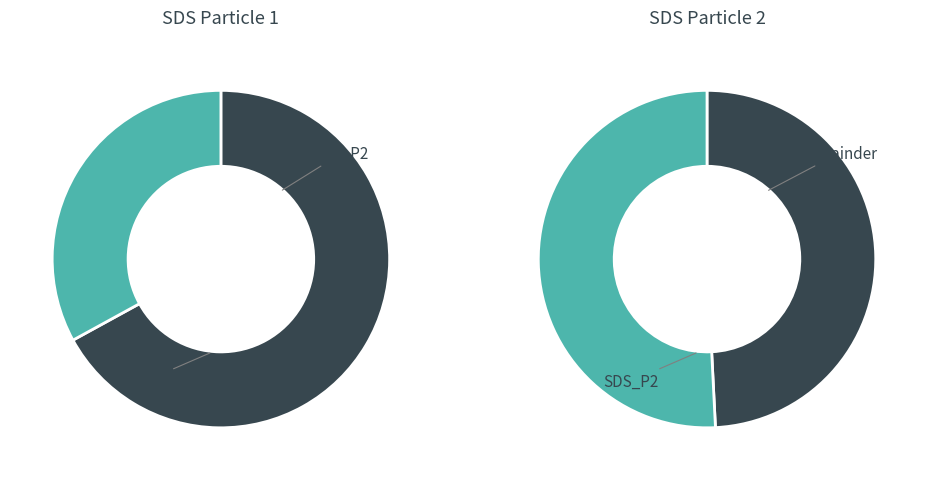

What is the smallest slice in the pie chart?

31